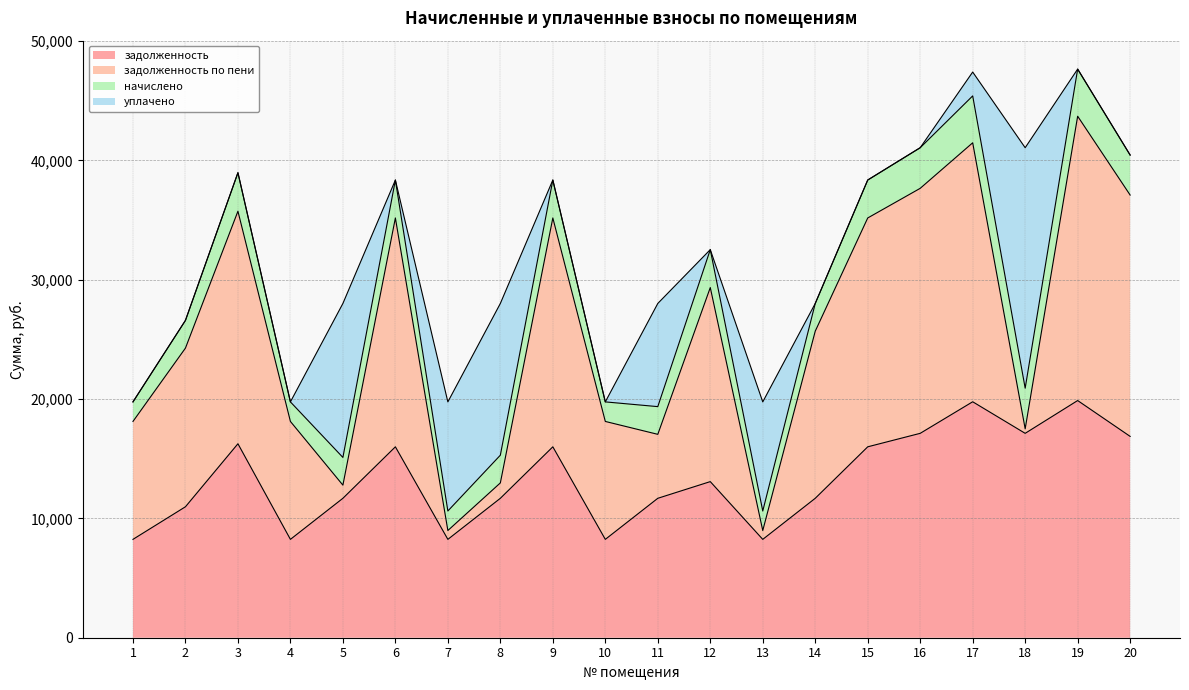

What is the total value across all series at 2?

26593.0